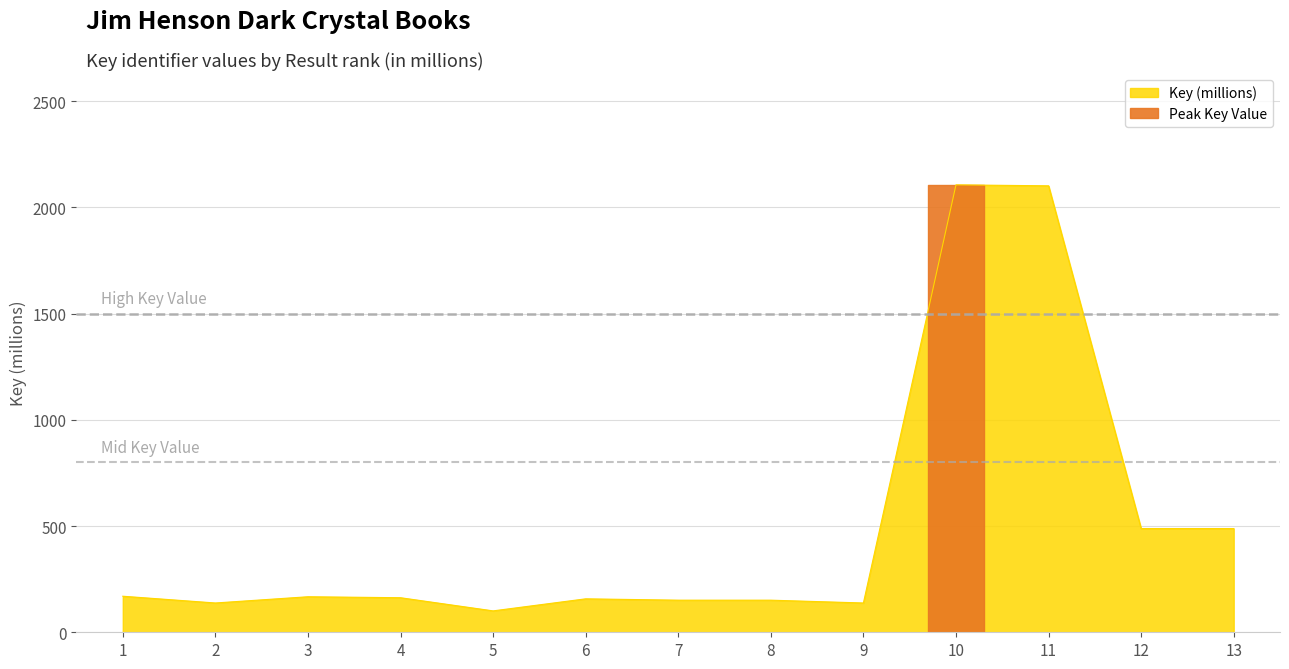

What is the minimum value shown in the chart?

100.7